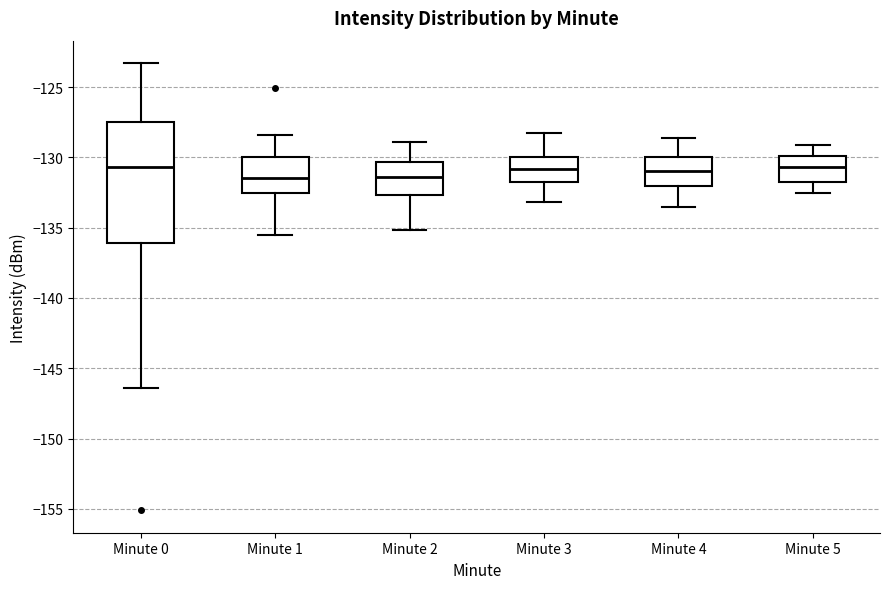

Reading left to right, read every box against the y-axis: the position of its median line, the range the box covers, and the ends of its whiskers. The values are not printed on the chart, so give them approximately, as read against the axis.

Minute 0: median -130.5, box -136.0 to -127.5, whiskers -146.5 to -123.5
Minute 1: median -131.5, box -132.5 to -130.0, whiskers -135.5 to -128.5
Minute 2: median -131.5, box -132.5 to -130.5, whiskers -135.0 to -129.0
Minute 3: median -131.0, box -131.5 to -130.0, whiskers -133.0 to -128.5
Minute 4: median -131.0, box -132.0 to -130.0, whiskers -133.5 to -128.5
Minute 5: median -130.5, box -132.0 to -130.0, whiskers -132.5 to -129.0